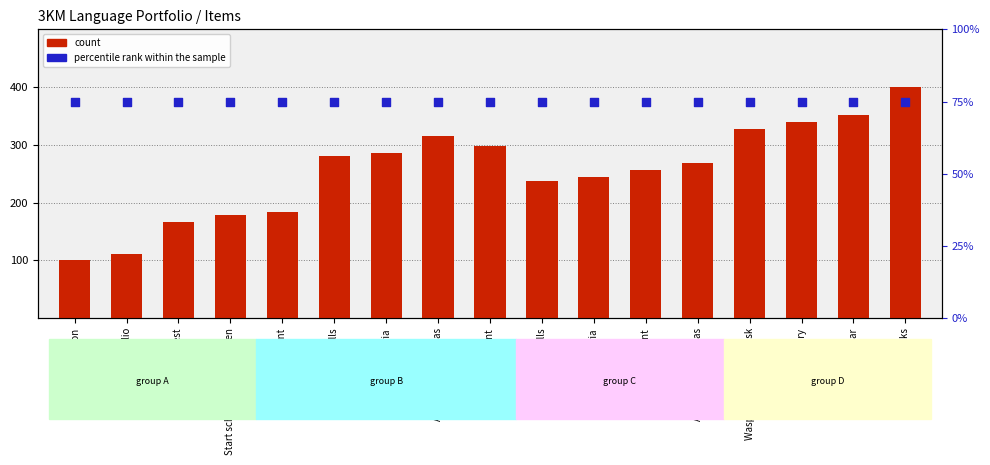

At how many categories does at least one series exceed 181?

13